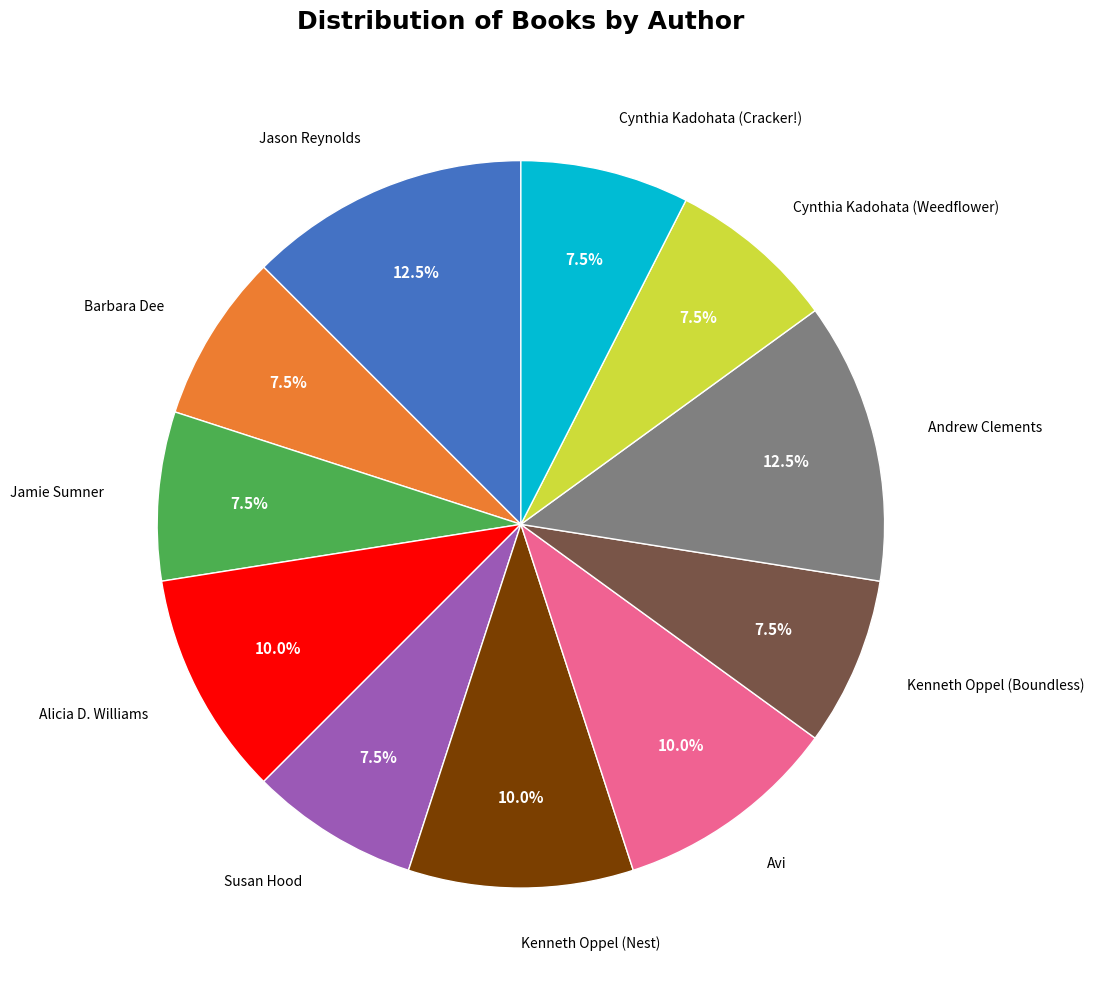

Does any single category account for the majority?

No